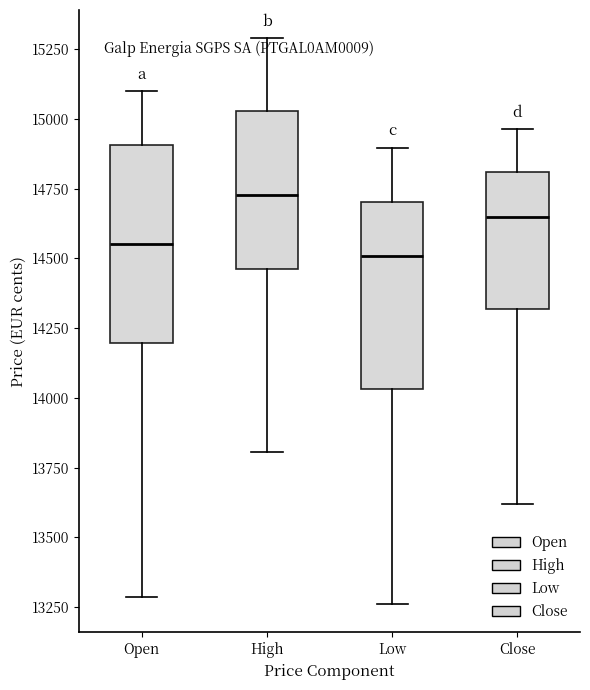

Where does the lower whisker of the box for High end on the y-axis? The values are not printed on the chart, so give them approximately, as read against the axis.

13800